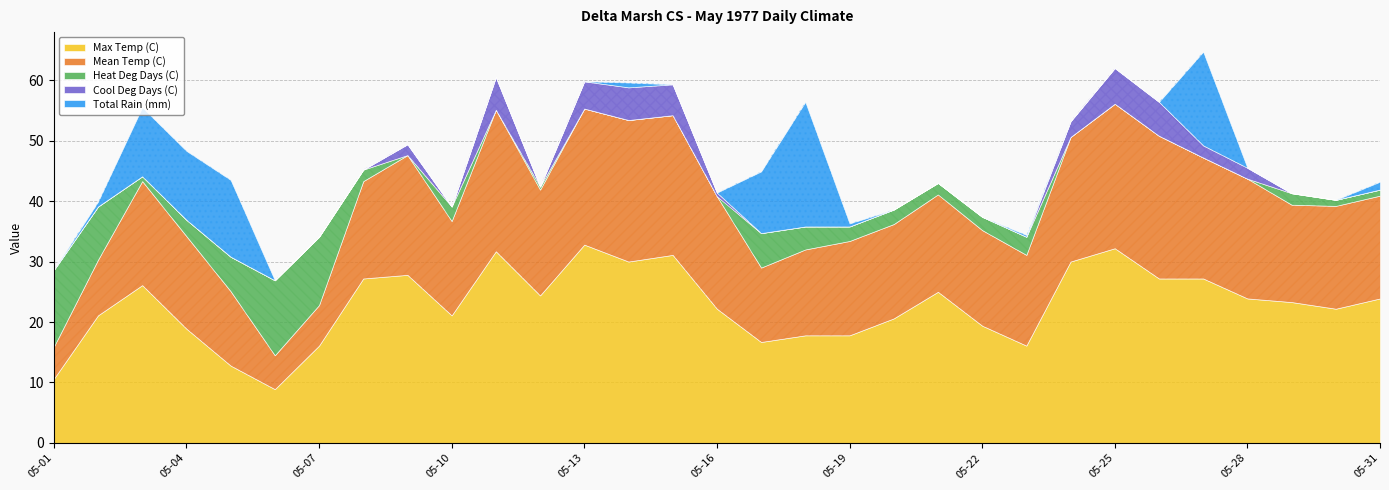

What are all the series names shown in the legend?

Max Temp (C), Mean Temp (C), Heat Deg Days (C), Cool Deg Days (C), Total Rain (mm)